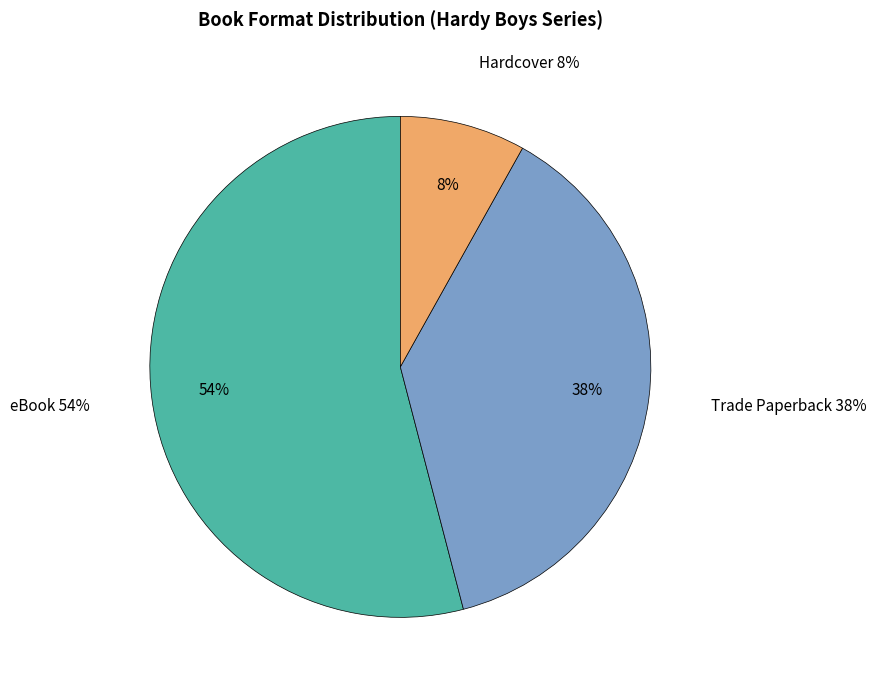

Does eBook account for over 50% of the chart?

Yes